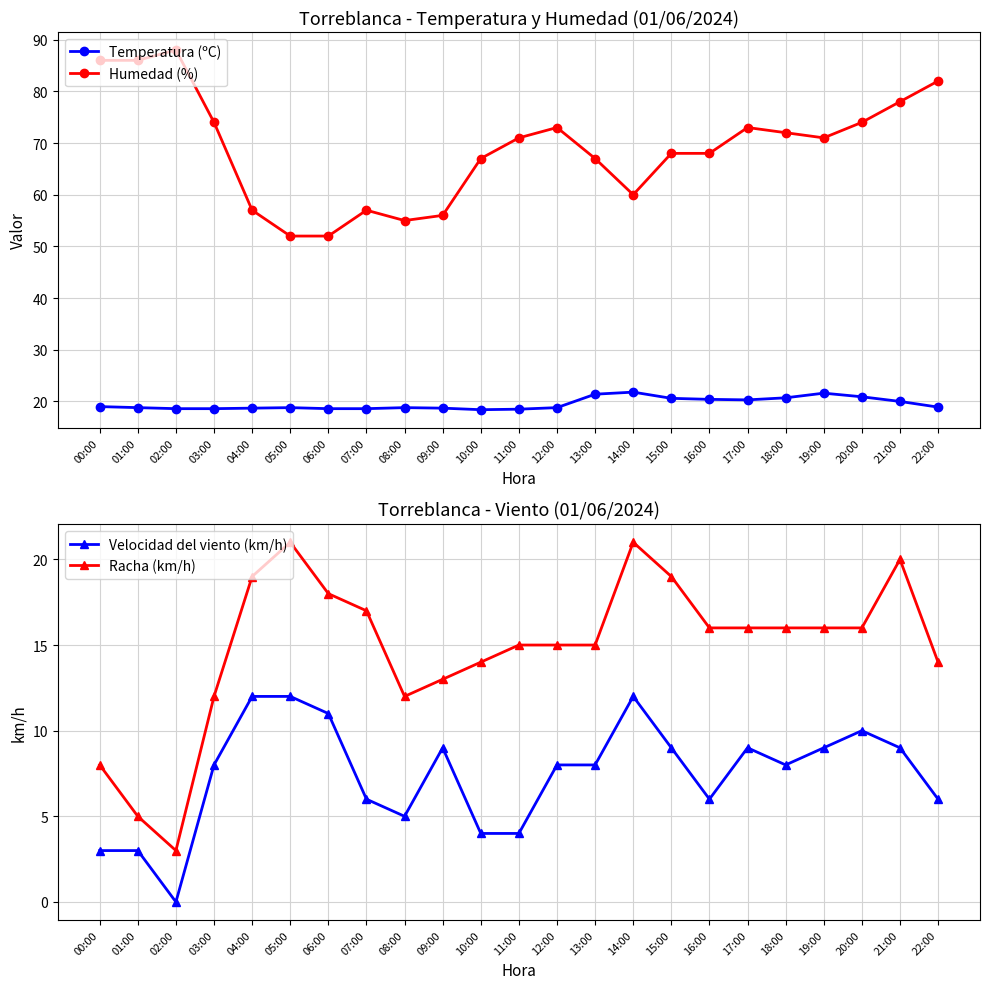

What is the greatest value displayed?

88.0